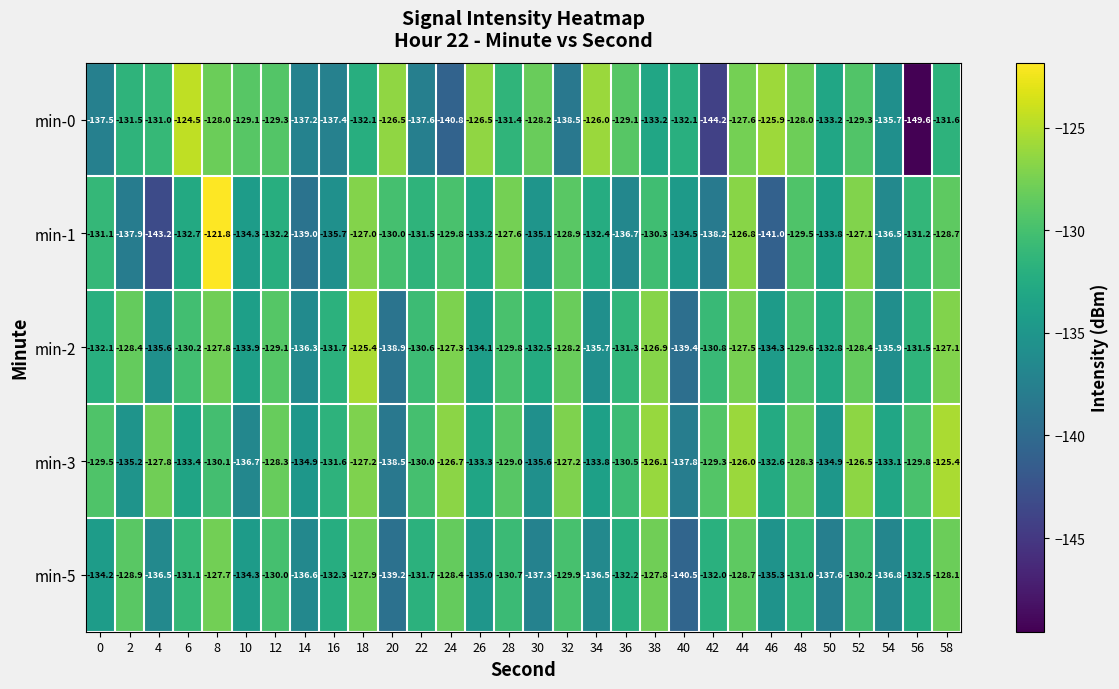

Which series has the widest spread of values?

min-0